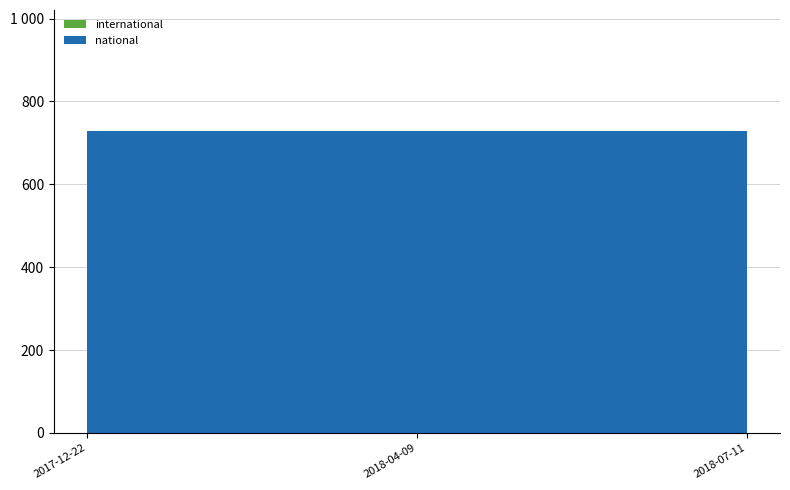

Reading left to right, extract all data points from this chart.

national: 2017-12-22=729	2018-04-09=729	2018-07-11=729
international: 2017-12-22=0	2018-04-09=0	2018-07-11=0